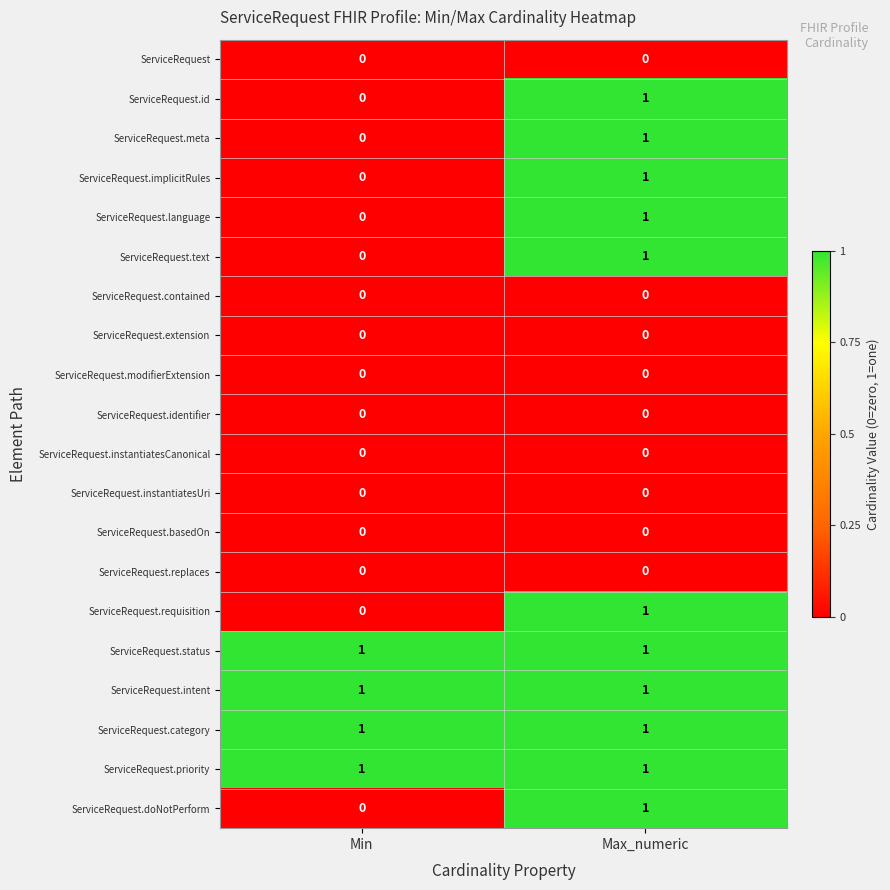

The value of ServiceRequest.modifierExtension at Min is 0. True or false?

True